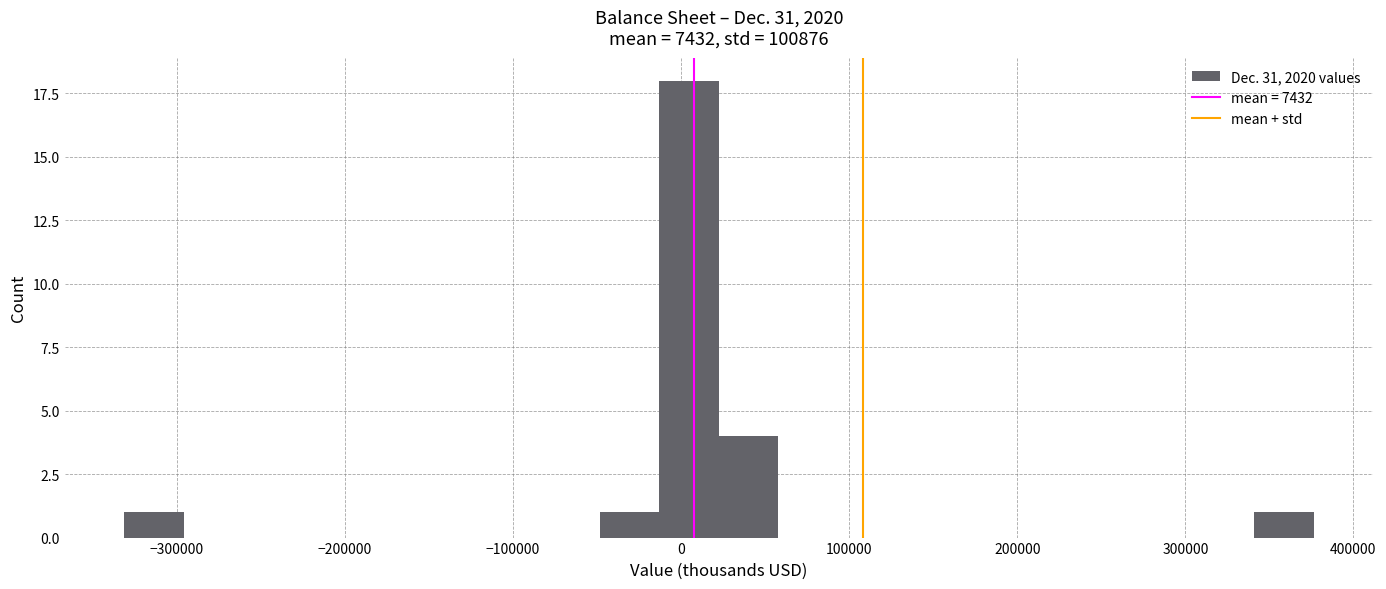

Read against the x-axis, roughly where is the centre of the tallest bar?

0